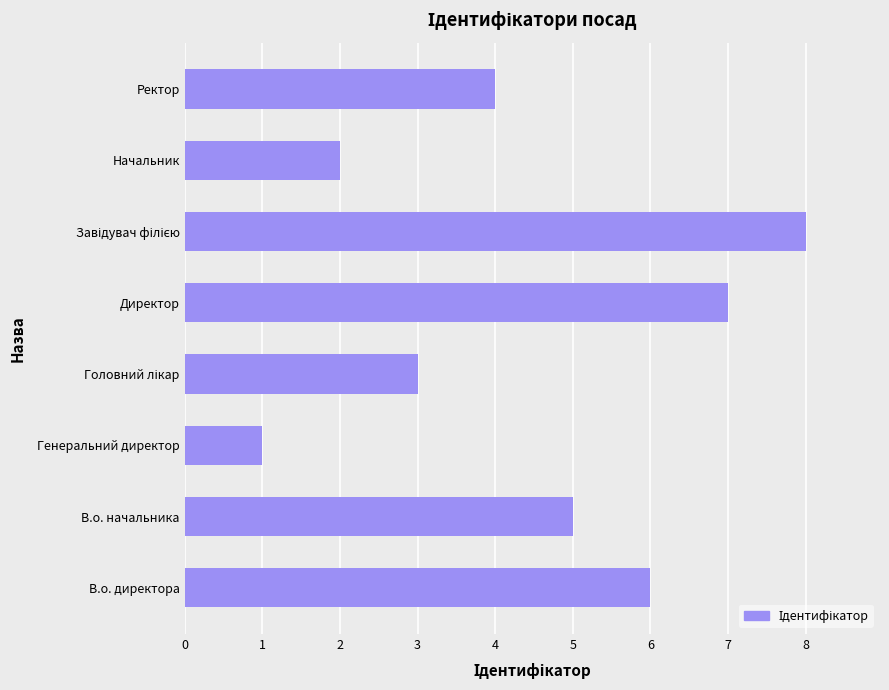

Read the value at Директор.

7